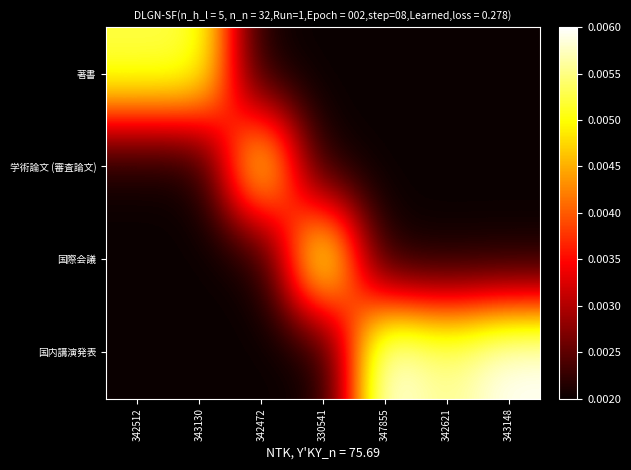

At which category is the sum across all series the highest?

343148